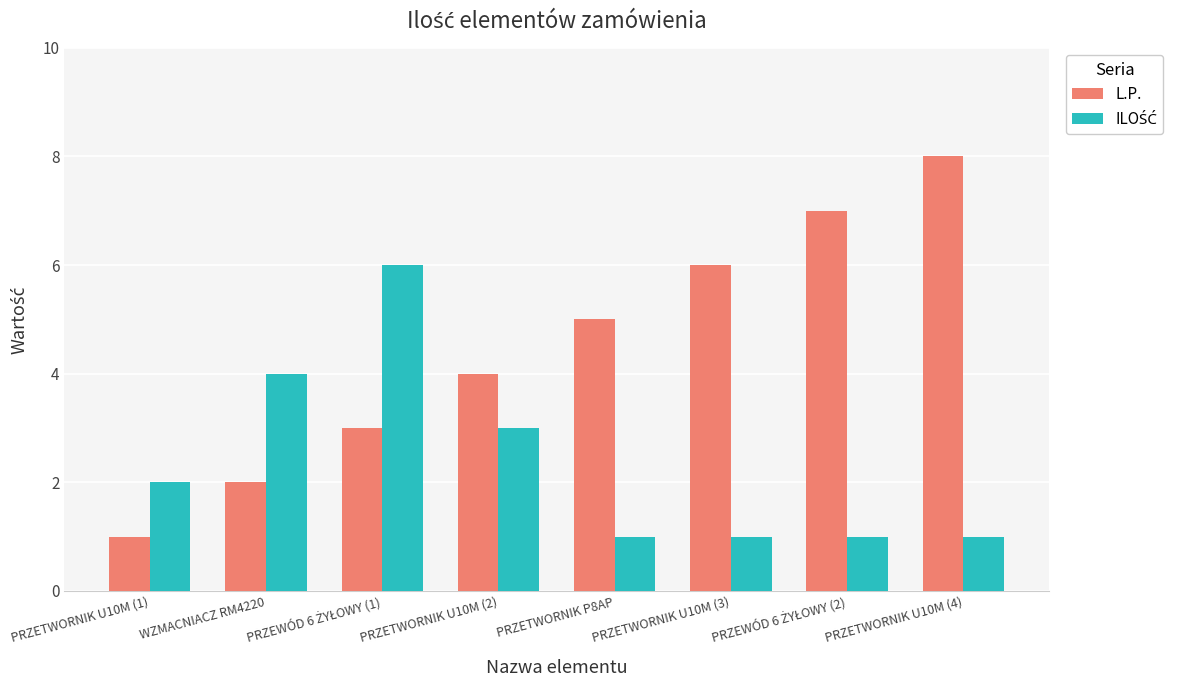

What is the difference between the maximum and minimum values in the L.P. series?

7